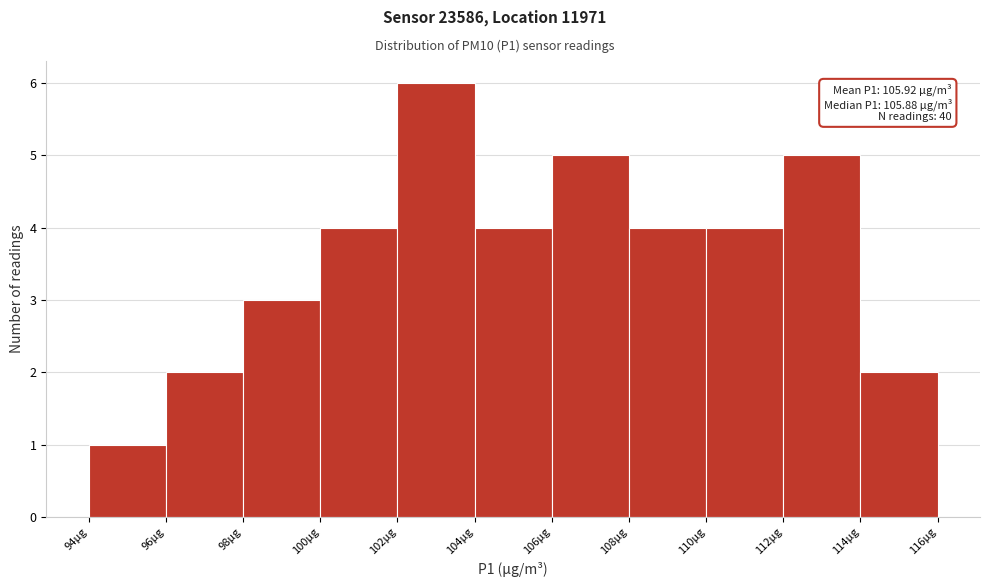

Over which range of the x-axis is the bar tallest?

102 to 104